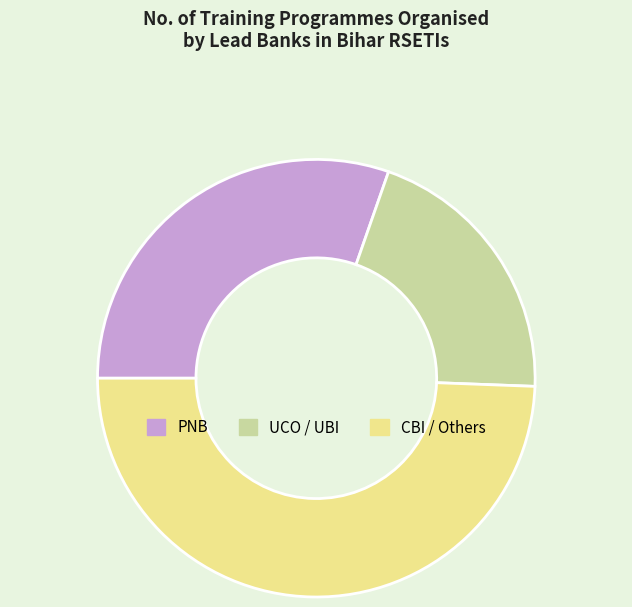

Which category has the smallest portion of the pie?

UCO / UBI